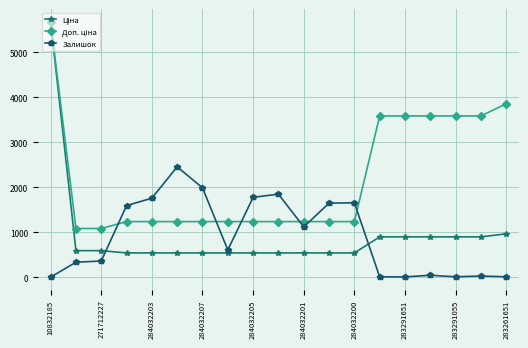

What is the maximum value shown in the chart?

5673.8